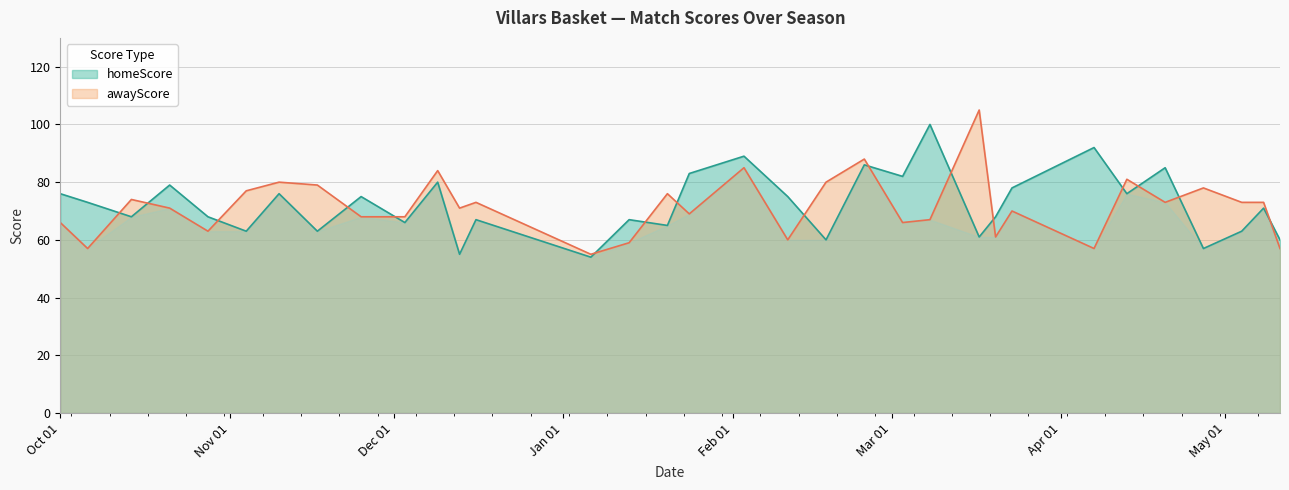

What is the approximate value of homeScore at 03.03.2024, to the nearest 5?

80